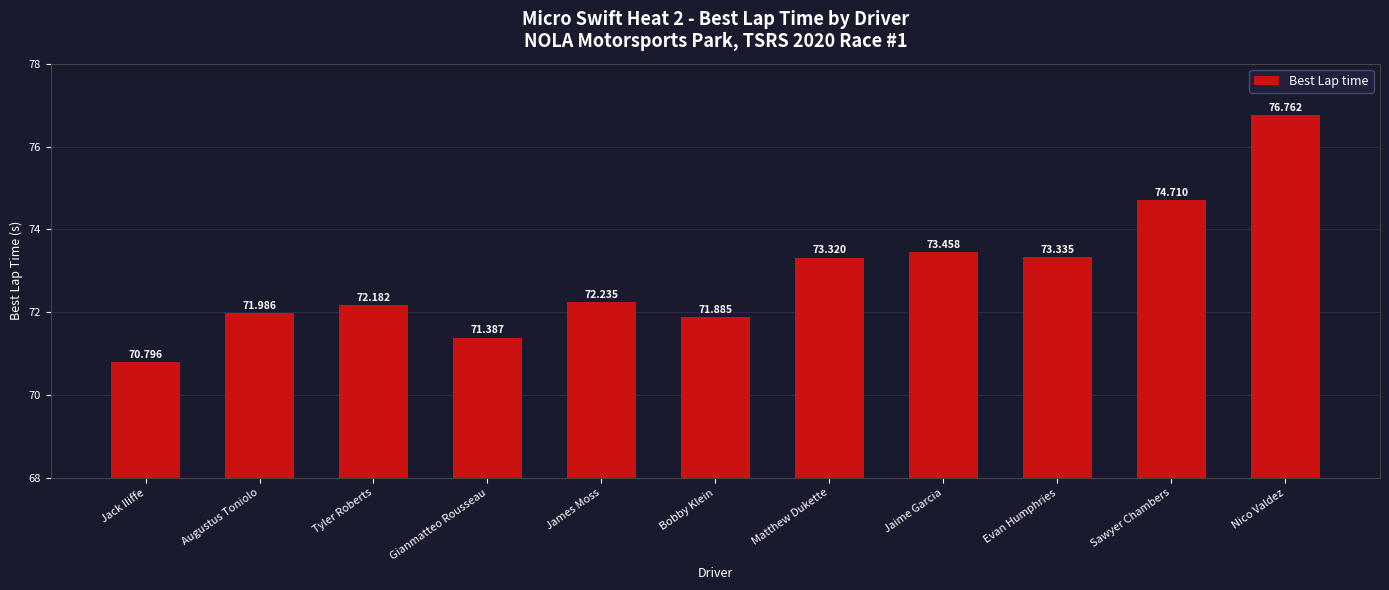

Does the chart contain stacked bars?

No